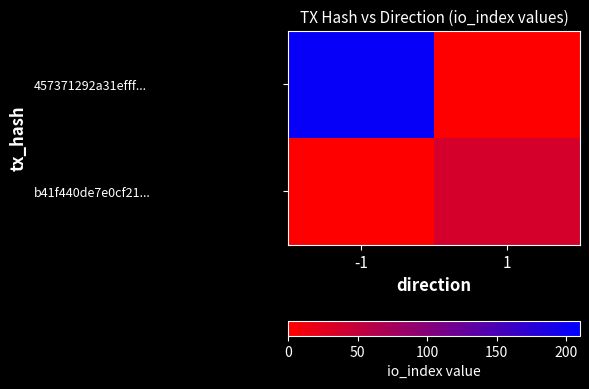

What is the difference between the highest and lowest values at 1?

36